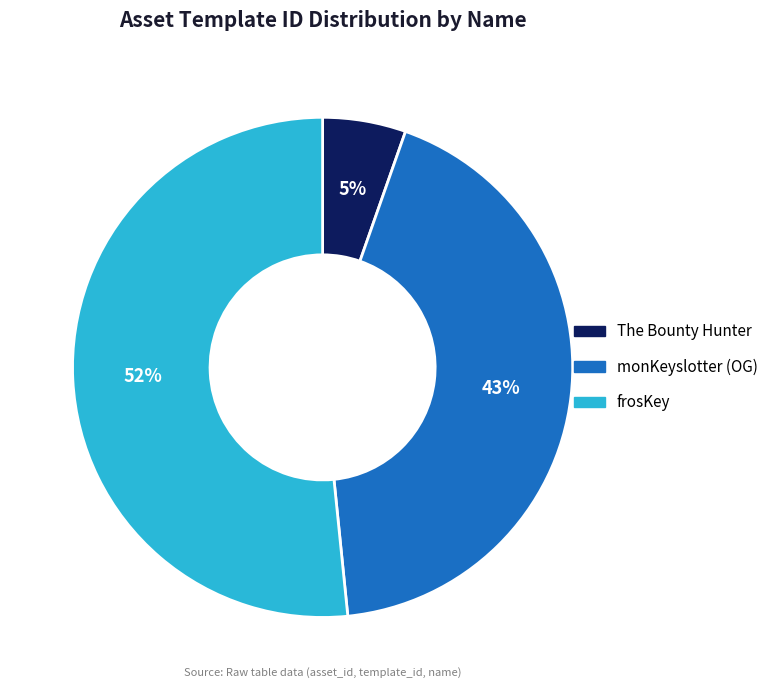

Between monKeyslotter (OG) and frosKey, which is larger?

frosKey